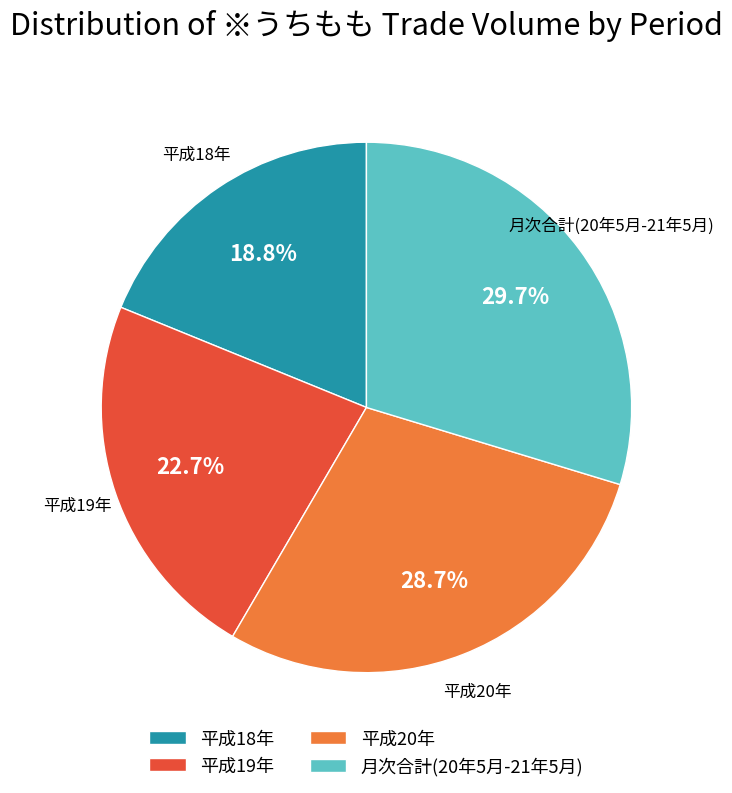

What is the ratio of the value at 月次合計(20年5月-21年5月) to the value at 平成19年?

1.3